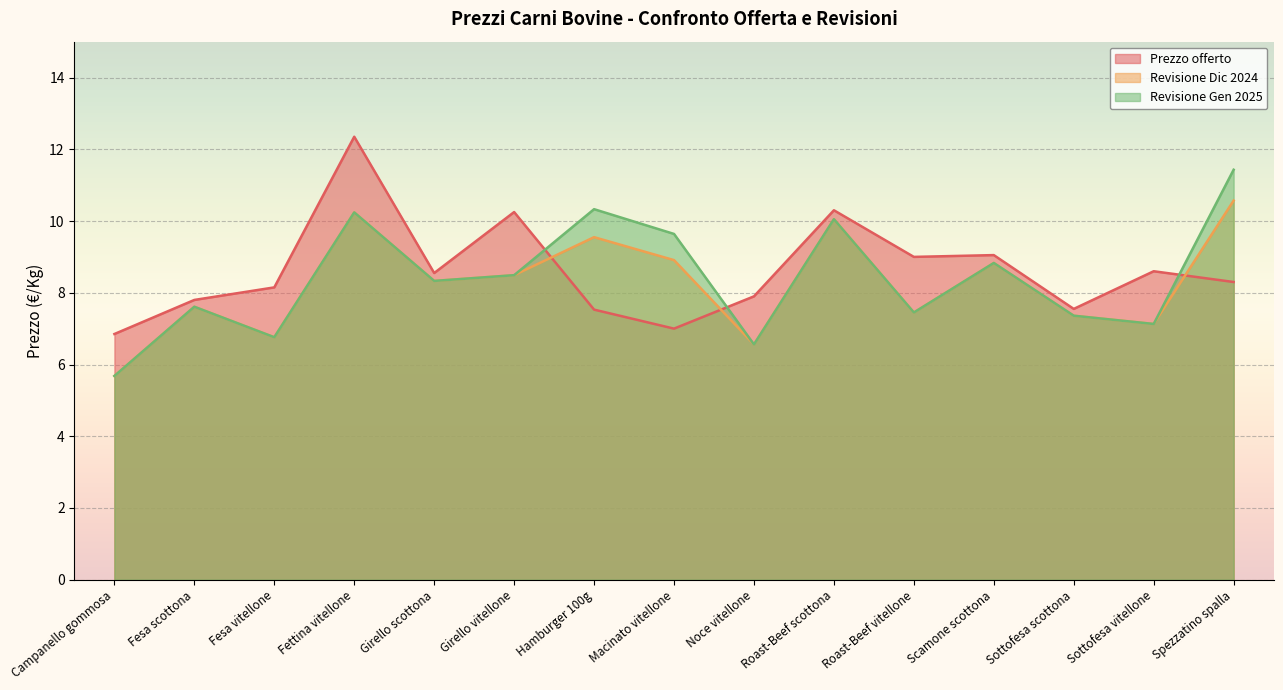

Between which two adjacent categories do Prezzo offerto and Revisione Dic 2024 first intersect?

Girello vitellone and Hamburger 100g